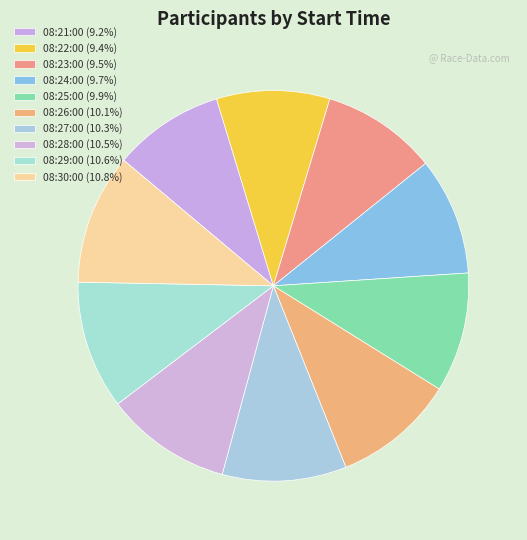

Which has a higher value, 08:29:00 or 08:22:00?

08:29:00